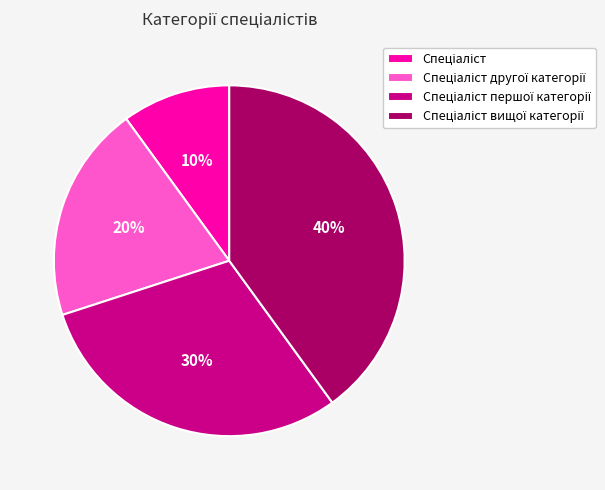

To the nearest percent, what is the average slice percentage?

25%